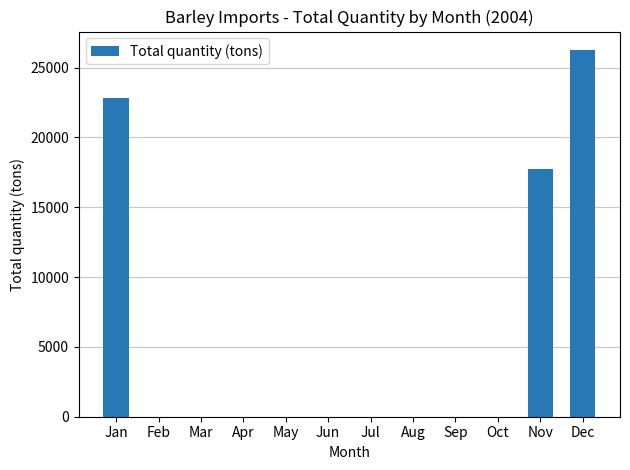

Which category has the highest value across all series?

Dec